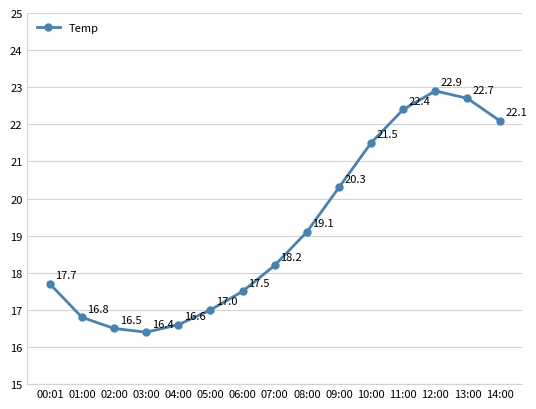

What is the difference between the values at 04:00 and 03:00?

0.2